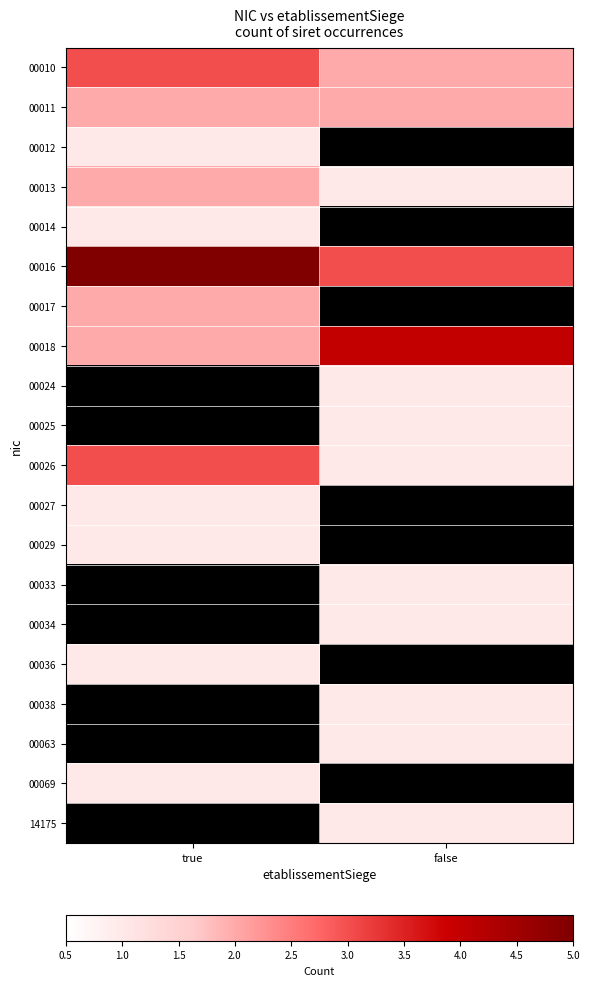

How many distinct data groups are displayed?

20